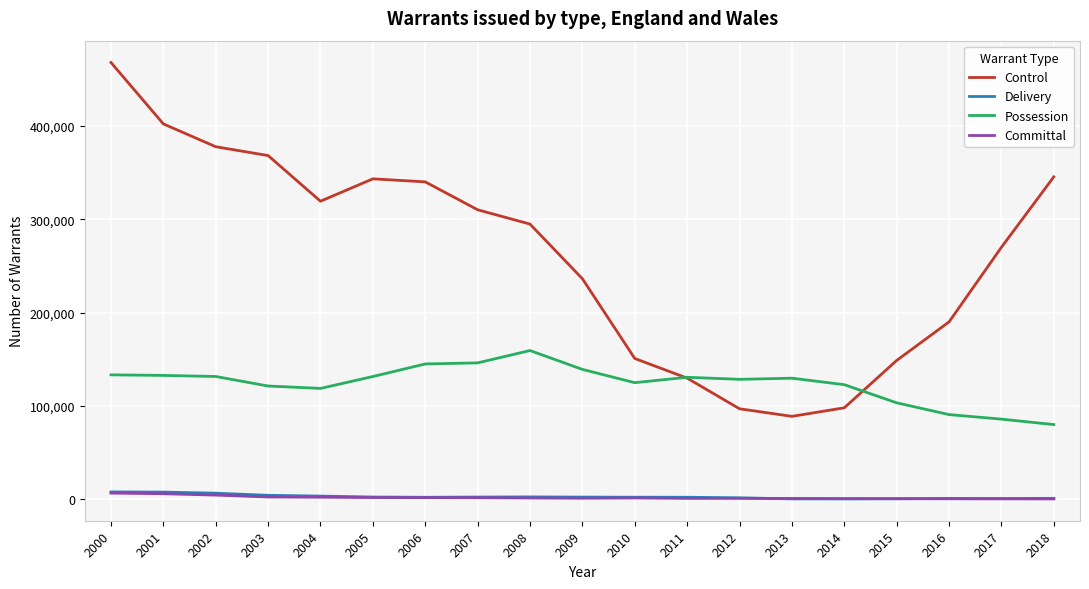

Where is Committal nearest to the value 3499?

2002